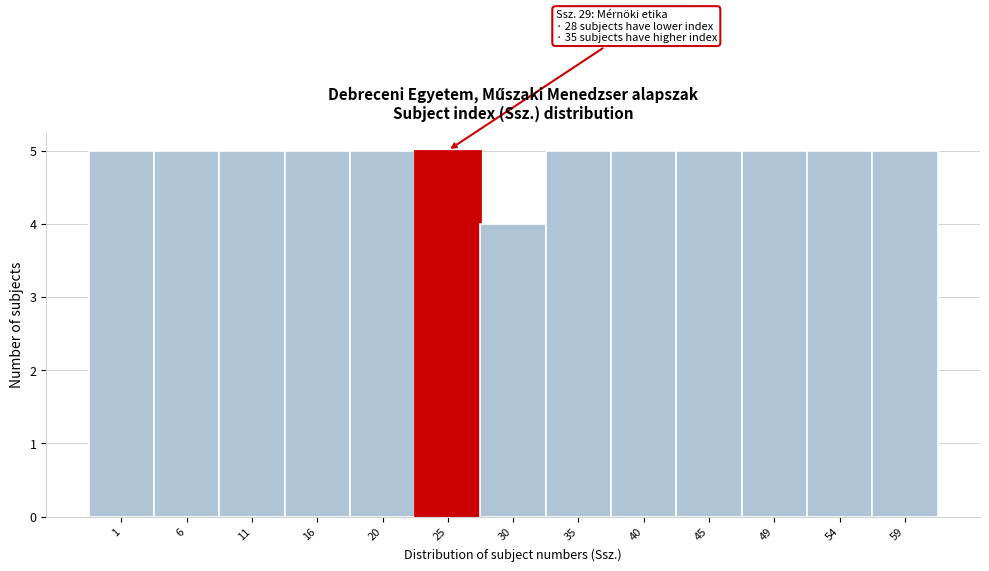

Reading right to left, extract all data points from this chart.

5	5	5	5	5	5	4	5	5	5	5	5	5